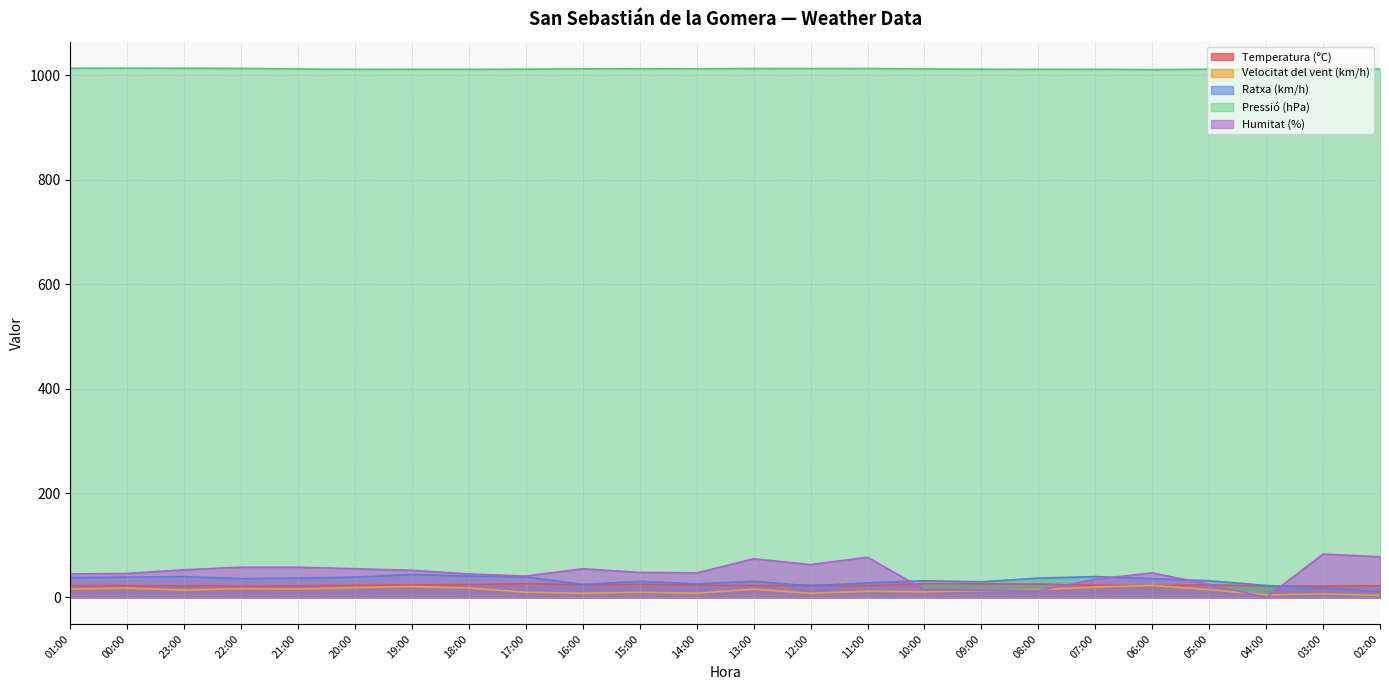

At which label is Temperatura (ºC) closest to 24?

19:00